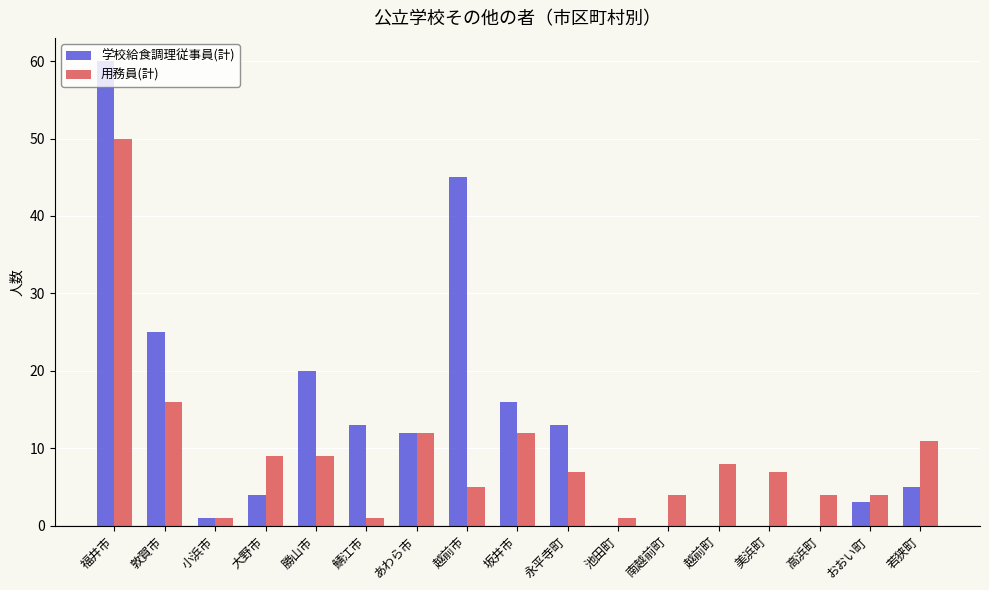

How many distinct data groups are displayed?

2